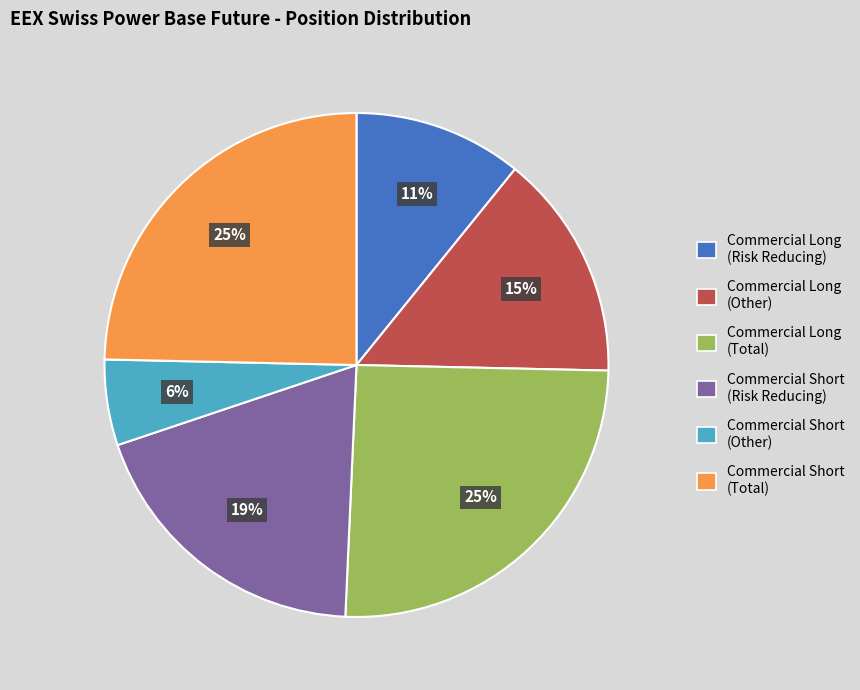

Combined, do Commercial Short (Other) and Commercial Long (Other) account for over 50%?

No